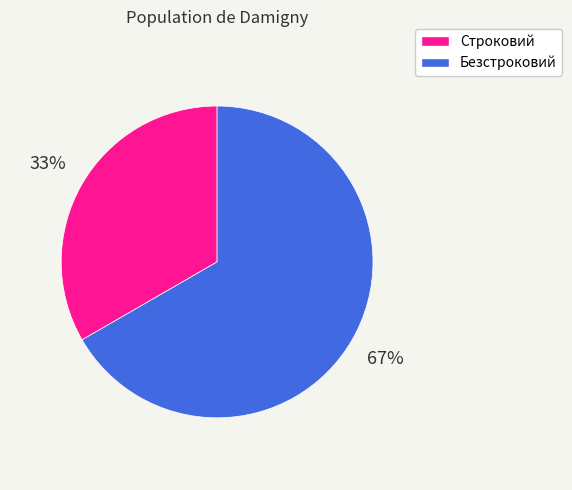

What is the majority slice?

Безстроковий